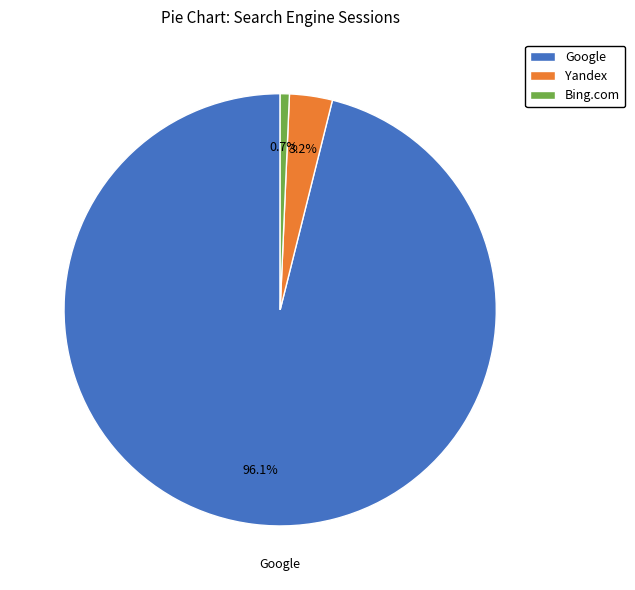

How much of the chart is everything except Google?

3.9%